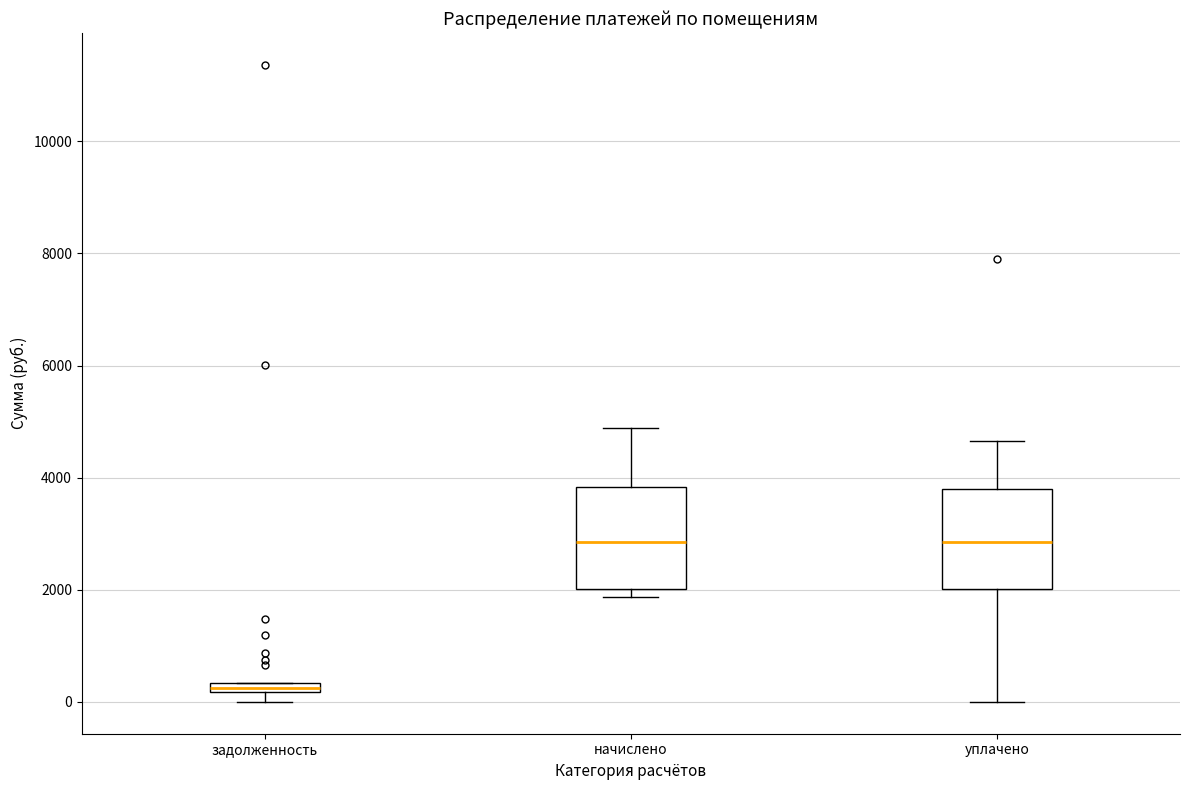

Where is the upper edge of the box for уплачено on the y-axis? The values are not printed on the chart, so give them approximately, as read against the axis.

3800